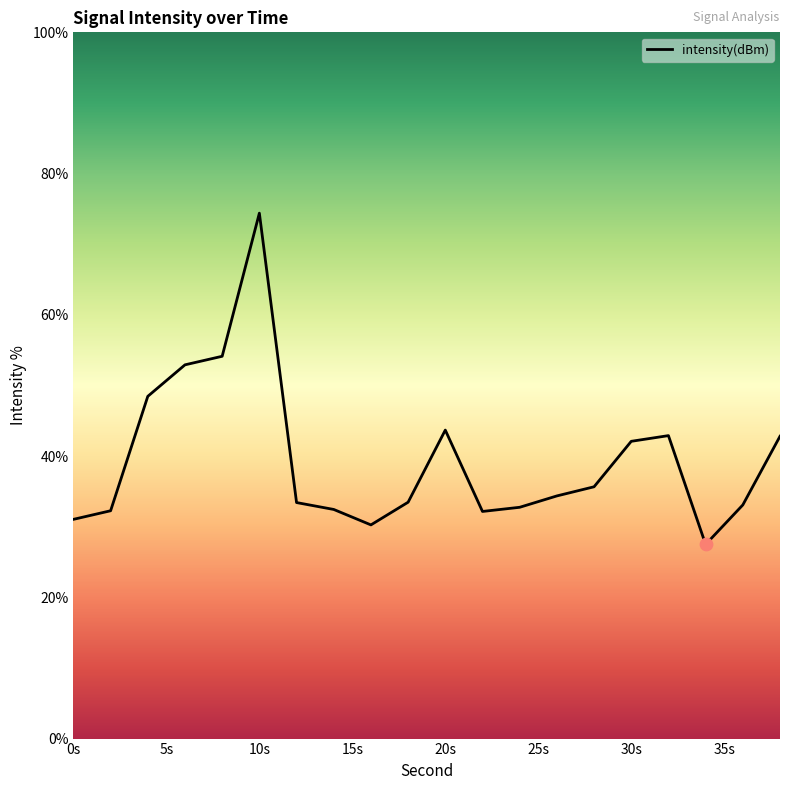

What is the difference between the maximum and minimum values?

46.9